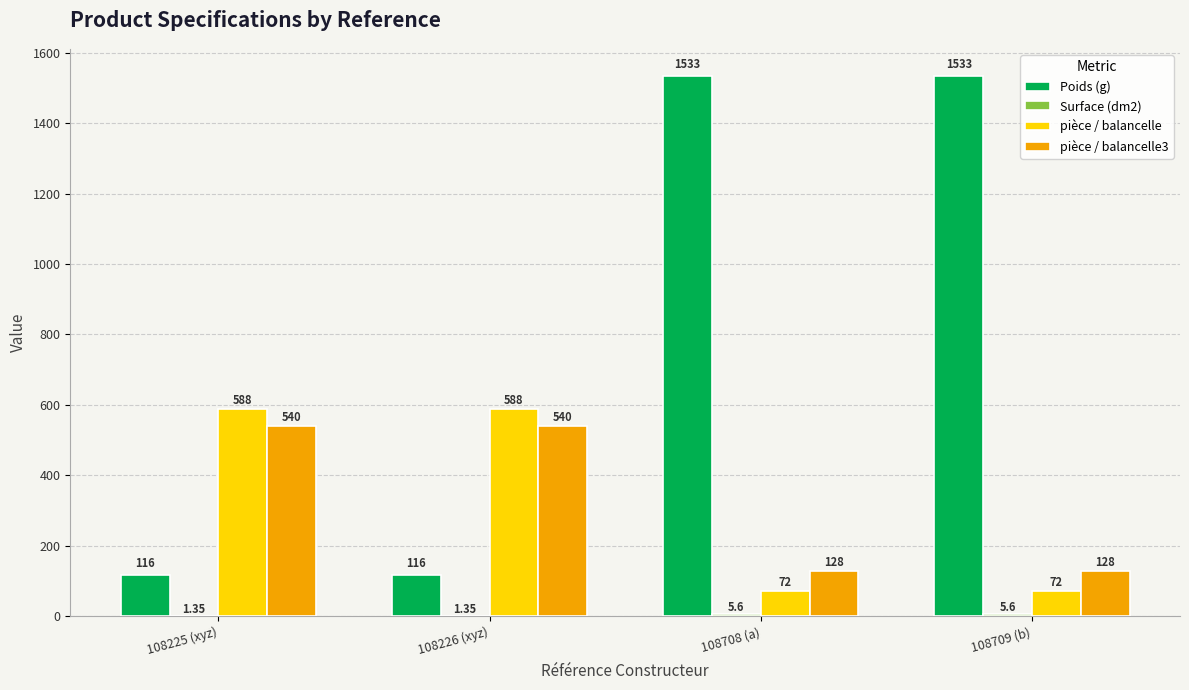

Which series has the largest total across all categories?

Poids (g)